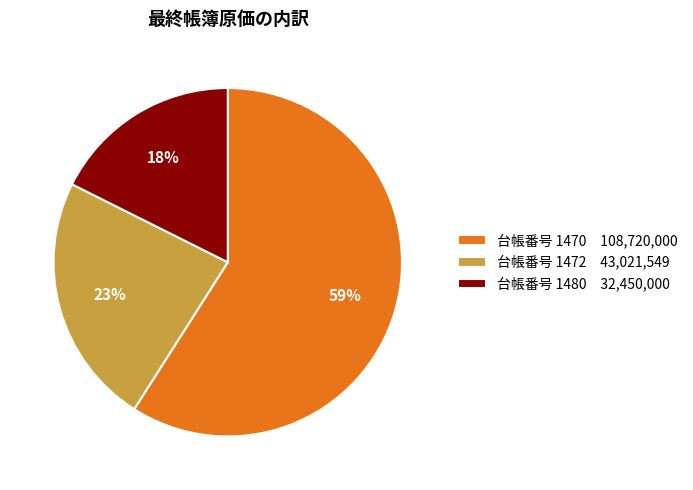

What is the ratio of the value at 台帳番号 1472 43,021,549 to the value at 台帳番号 1470 108,720,000?

0.4